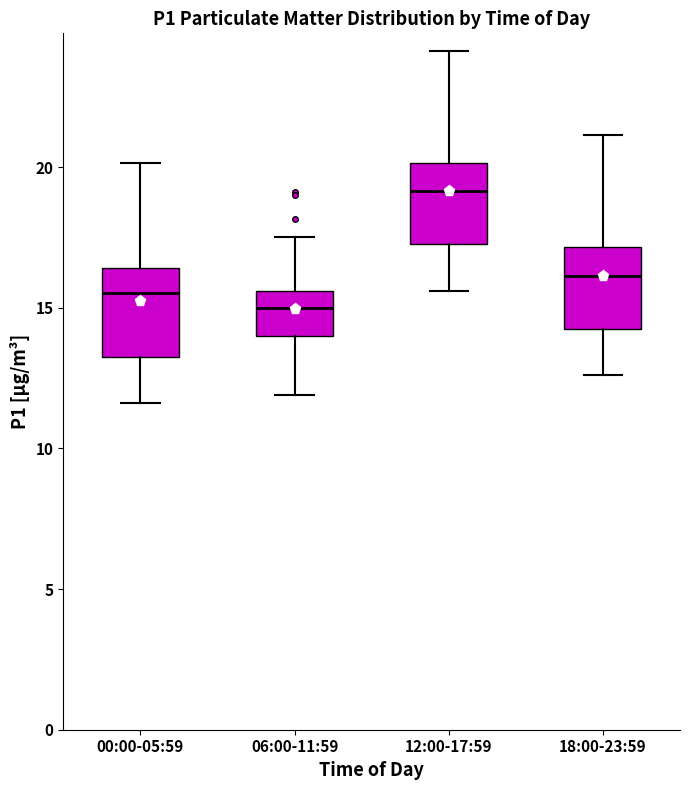

Which box's median line is the lowest?

06:00-11:59